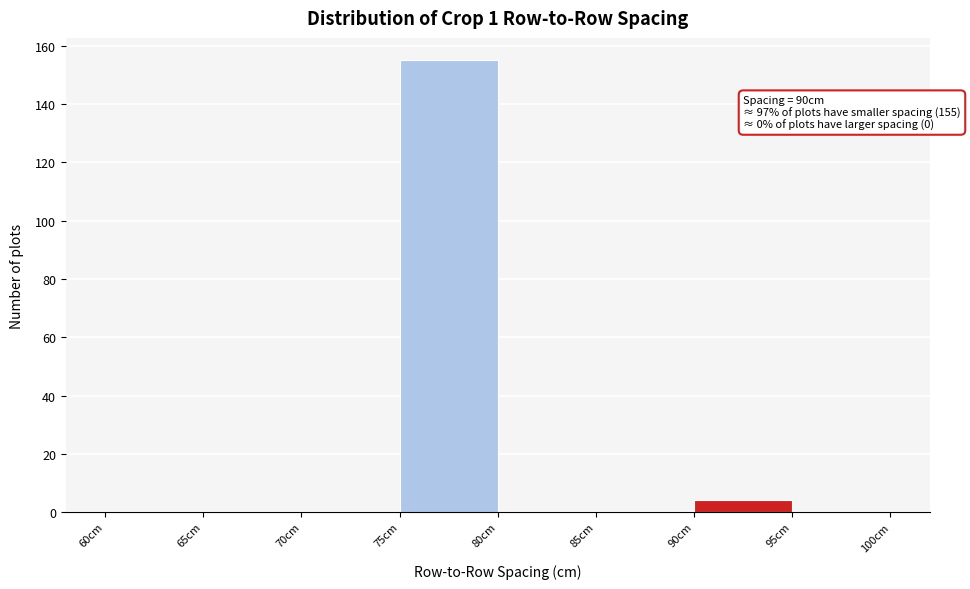

Over which range of the x-axis is the bar tallest?

75 to 80